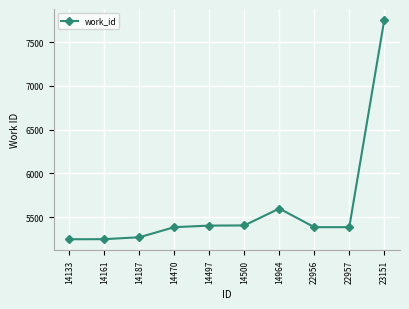

Where is the data nearest to the value 6499?

14964